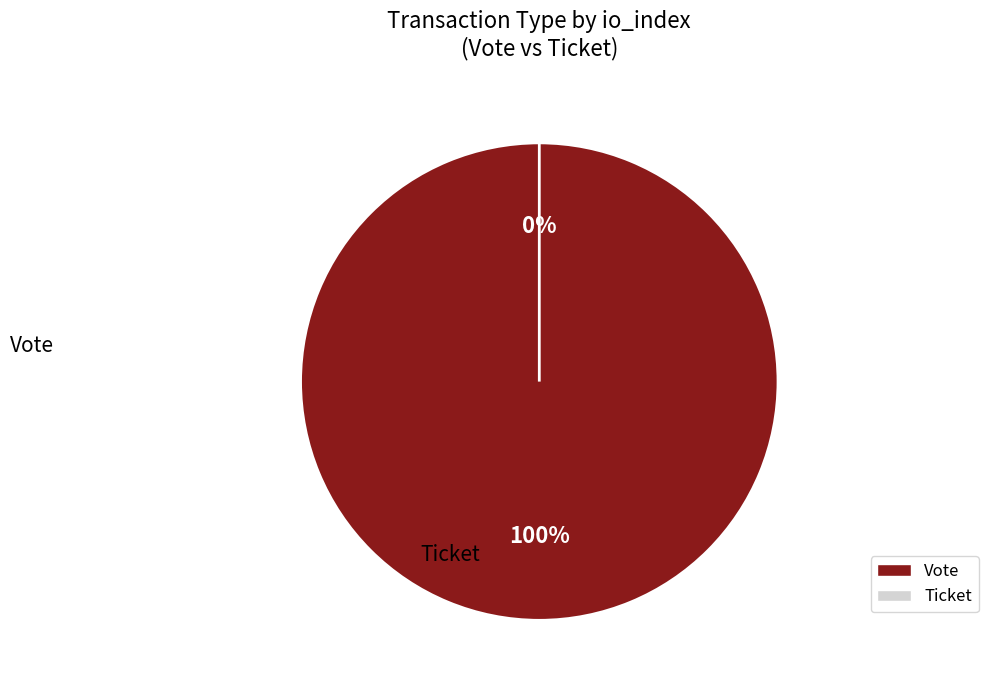

Do Ticket and Vote together represent more than half of the pie?

Yes